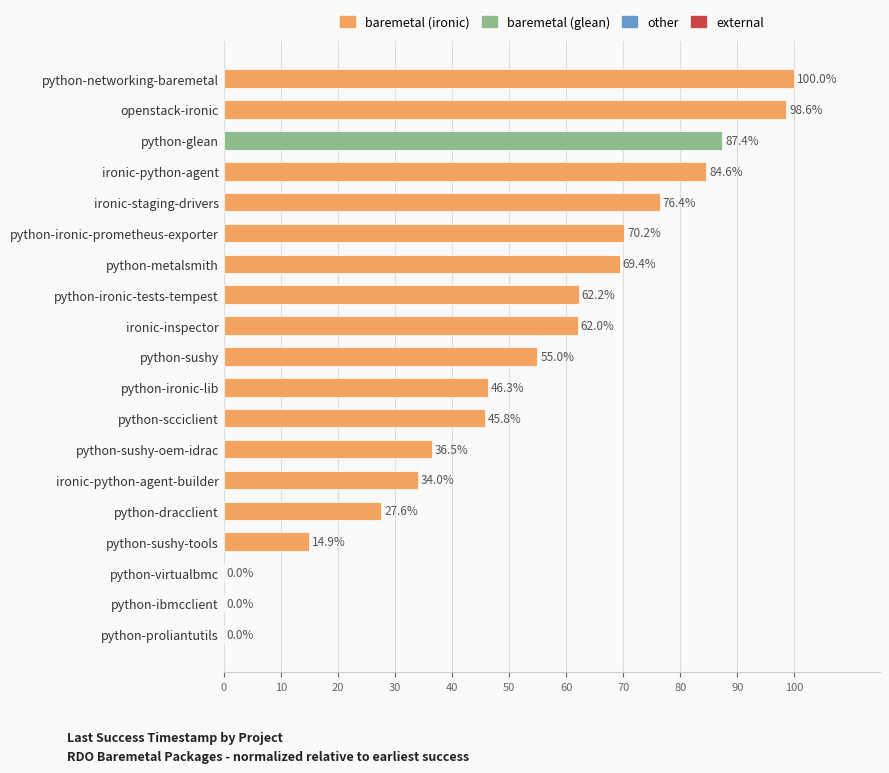

Is it true that the value at python-glean is 148.7?

False